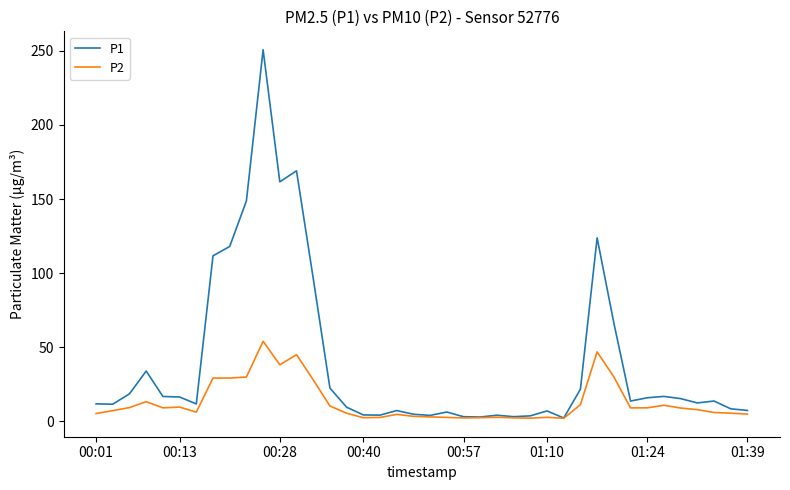

Which series has the largest total across all categories?

P1